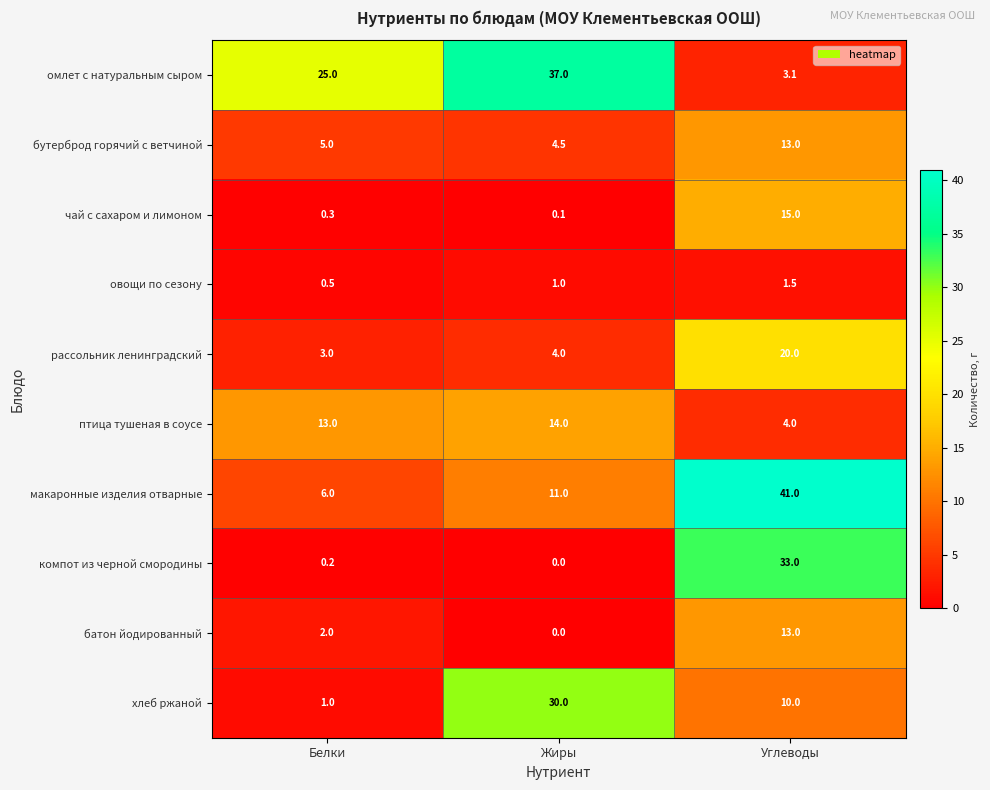

How many data points does each series have?

3